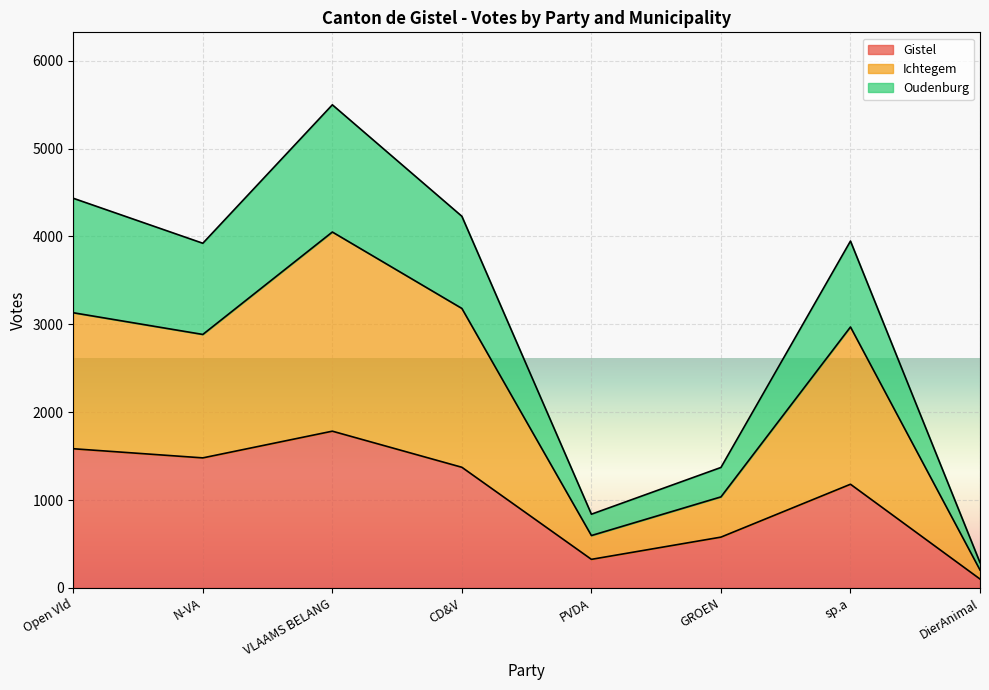

Reading right to left, what are the values for Gistel?

101	1180	578	325	1373	1784	1480	1584